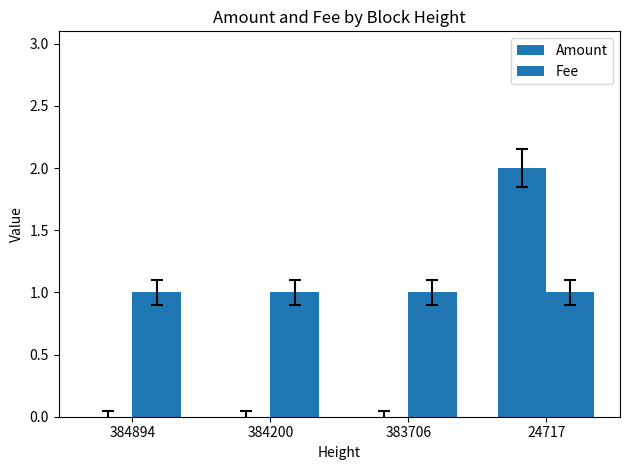

Which series has the widest spread of values?

Amount